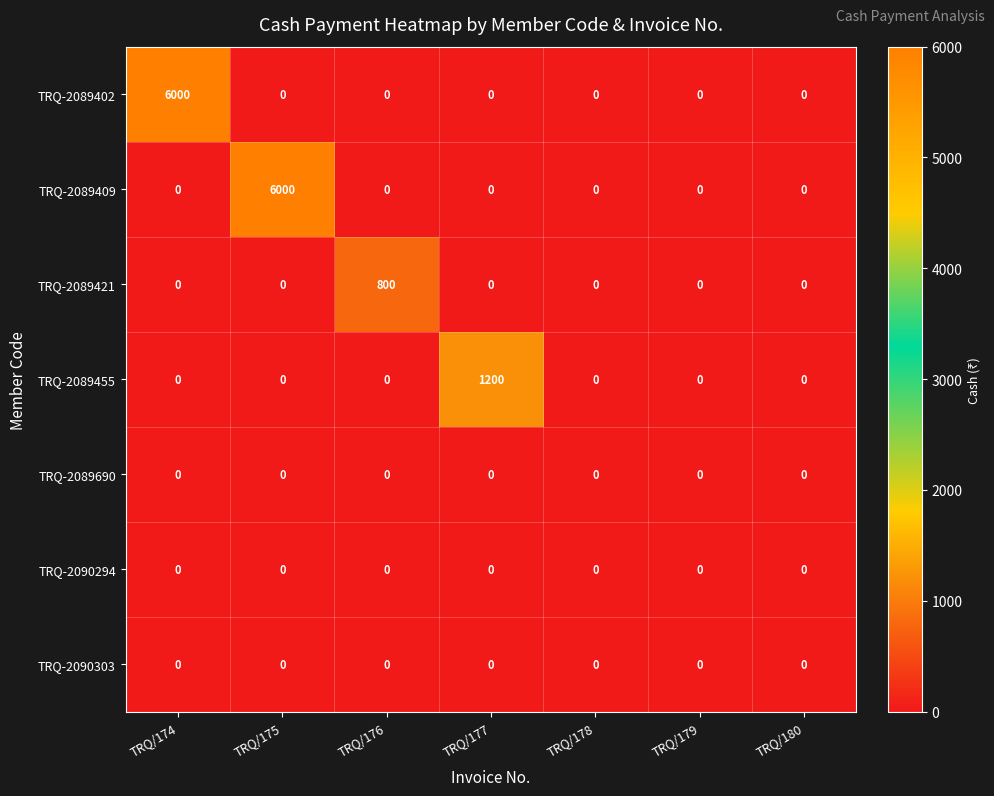

The TRQ-2089421 series shows -531 at TRQ/175. True or false?

False